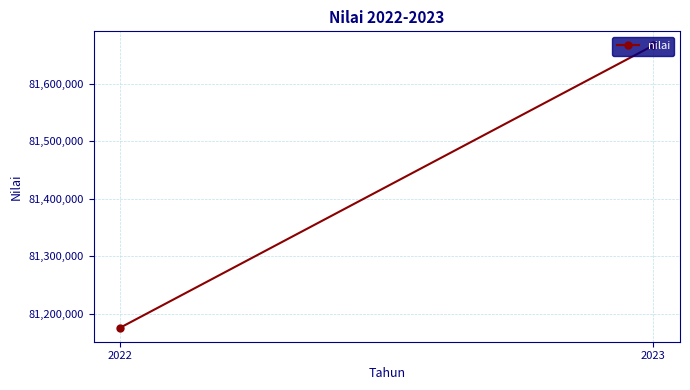

How many data points does each series have?

2